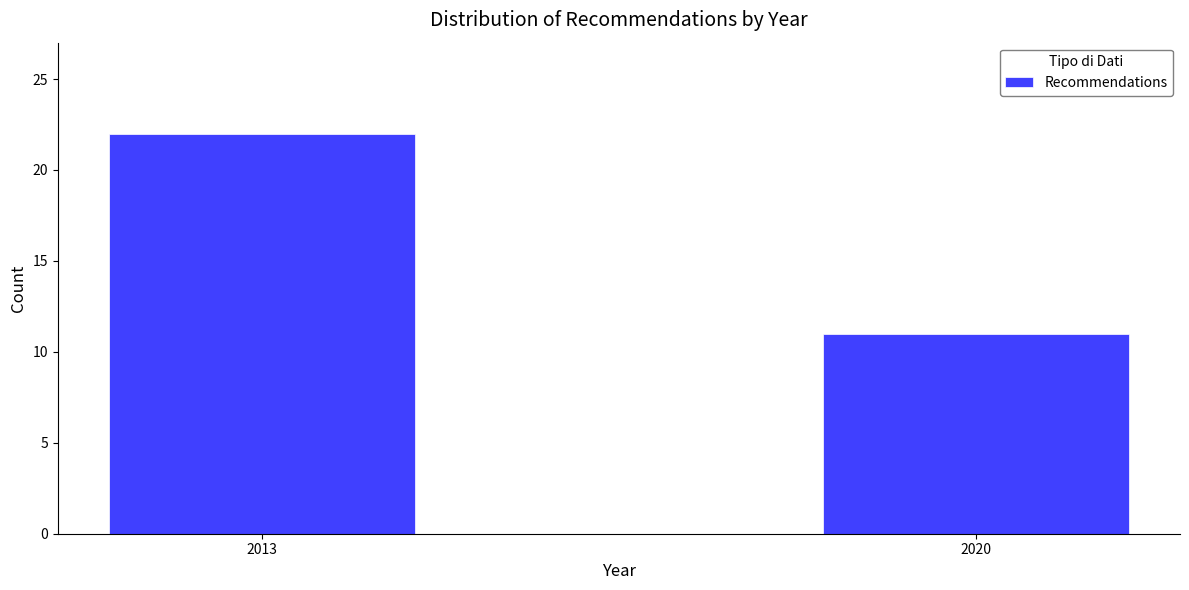

Reading left to right, what are all the values shown in this chart?

2013=22	2020=11